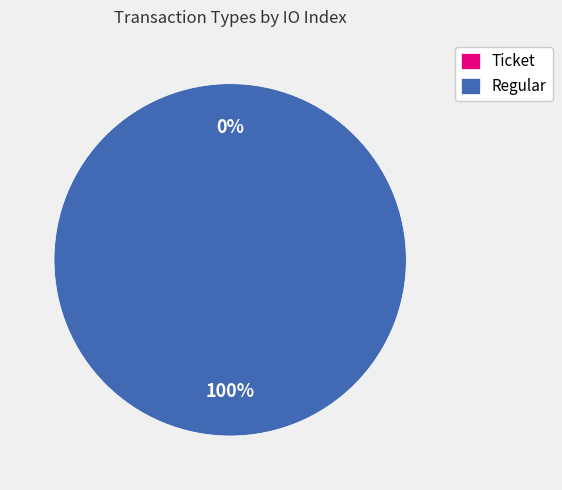

Does Regular represent more than half of the total?

Yes